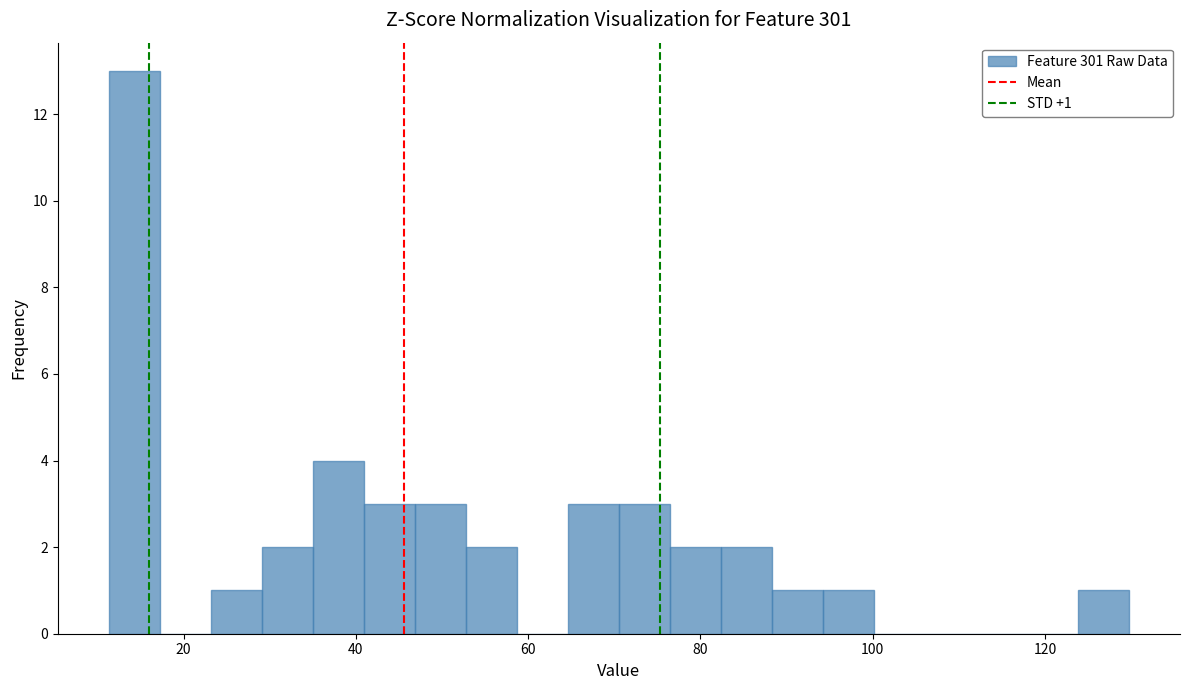

Read against the x-axis, roughly where is the centre of the tallest bar?

14